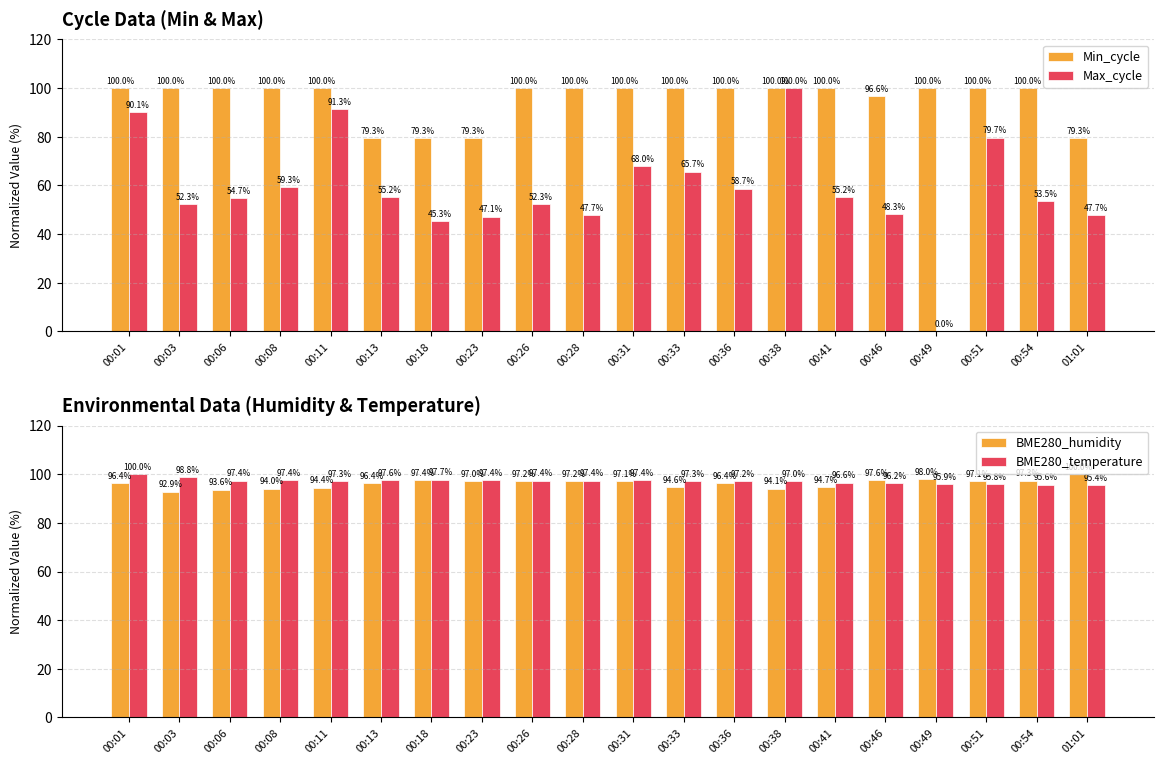

Read the BME280_humidity value at 00:31.

97.1